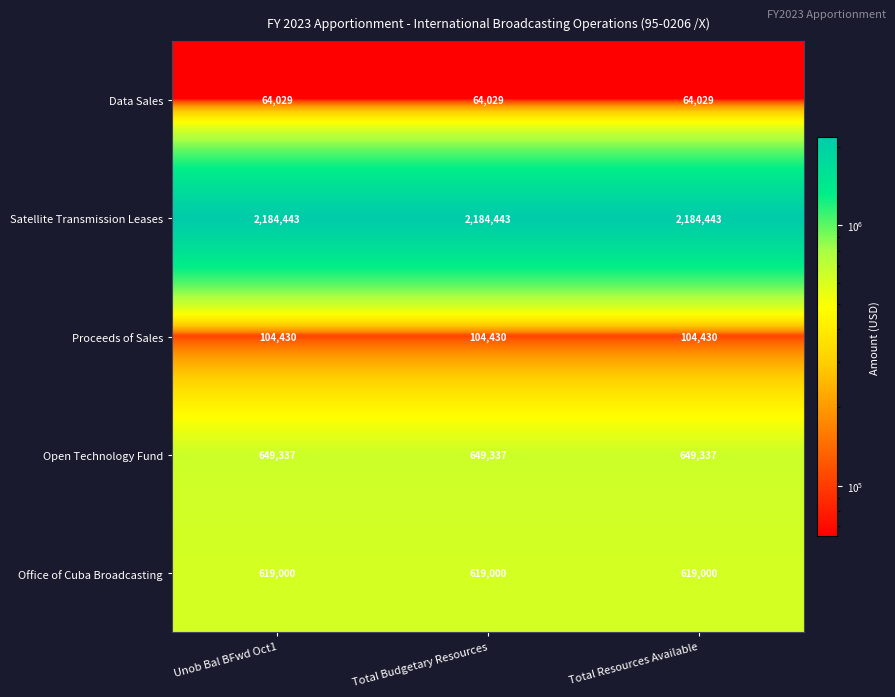

At how many categories does at least one series exceed 2126822?

3